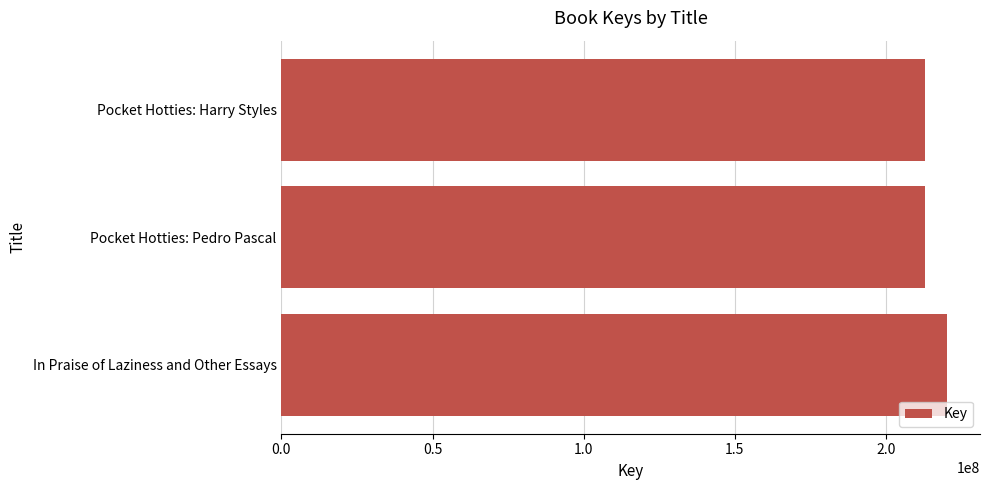

What is the difference between the maximum and second lowest values?

7043317